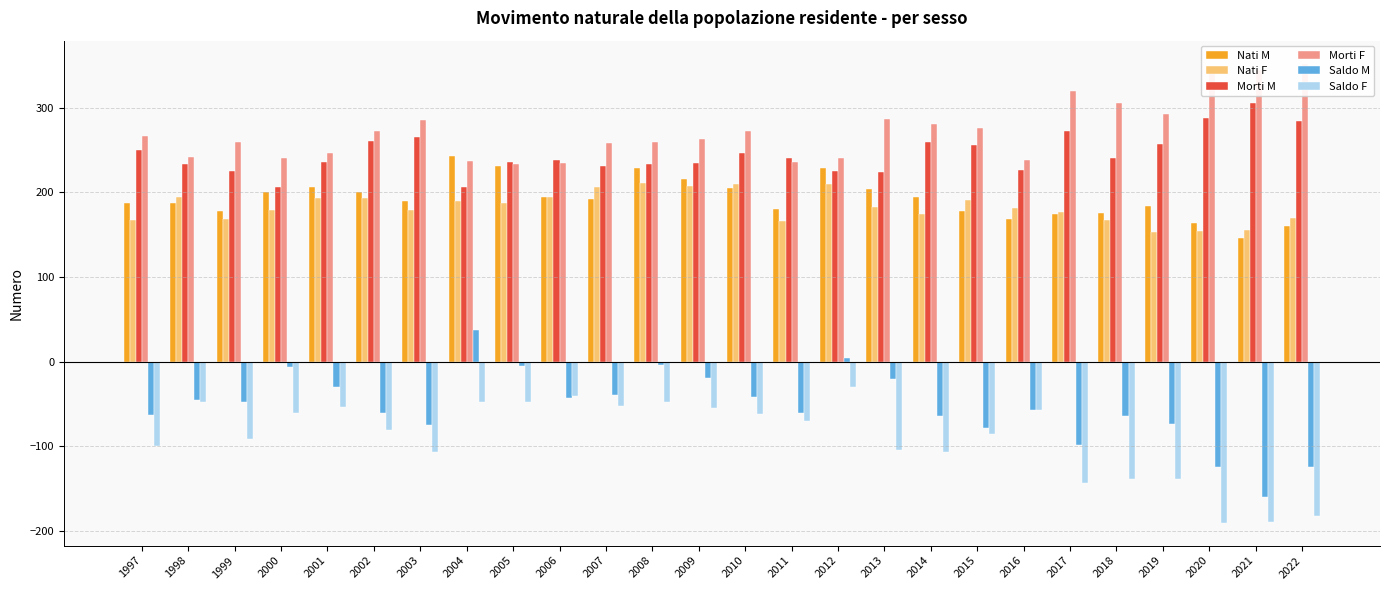

What is the total value across all series at 2014?

740